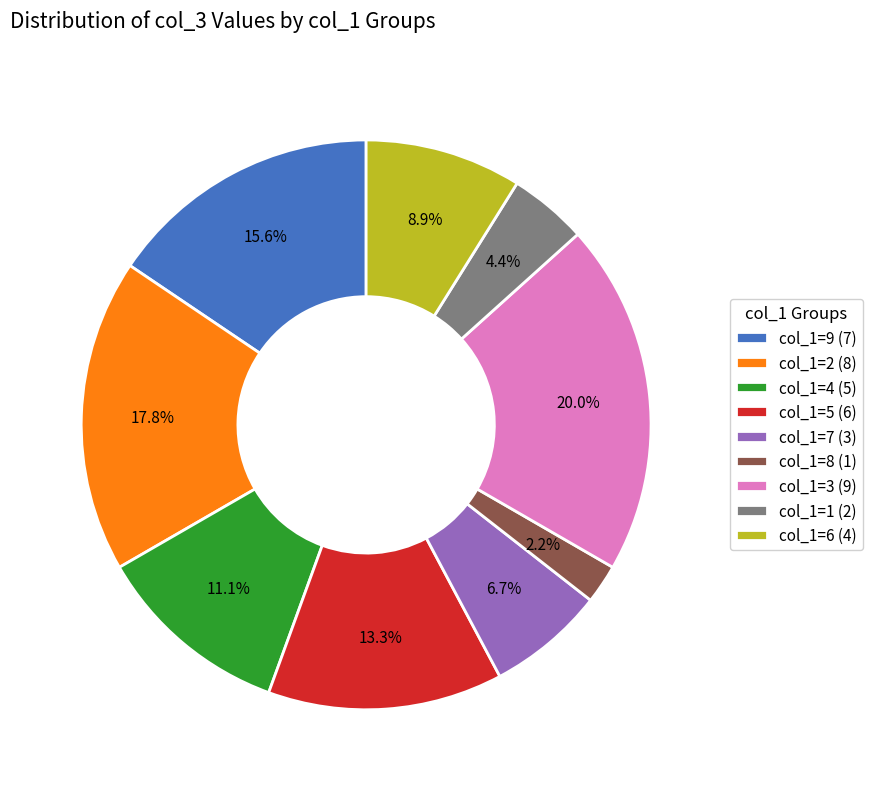

What is the ratio of the value at col_1=7 (3) to the value at col_1=1 (2)?

1.5